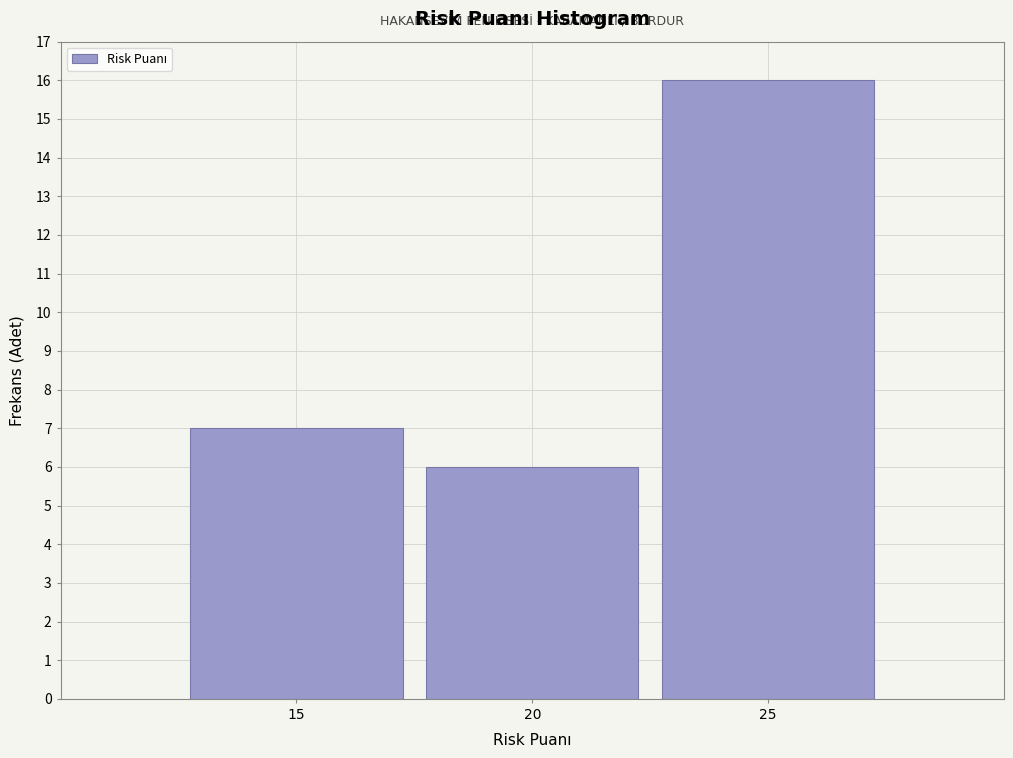

Reading left to right, list every bar in this chart as the range it spans on the x-axis followed by its height. The values are not printed on the chart, so give them approximately, as read against the axis.

12.5 to 17.5: 7
17.5 to 22.5: 6
22.5 to 27.5: 16